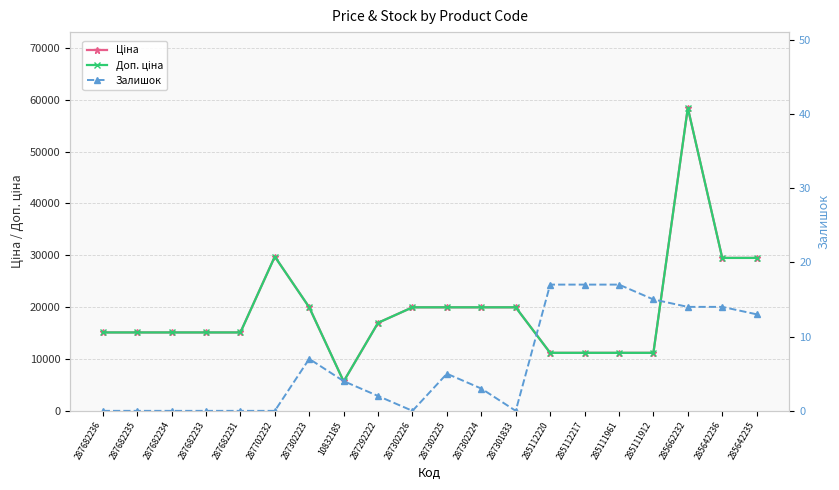

True or false: Залишок has a value of 8.4 at 285111961.

False